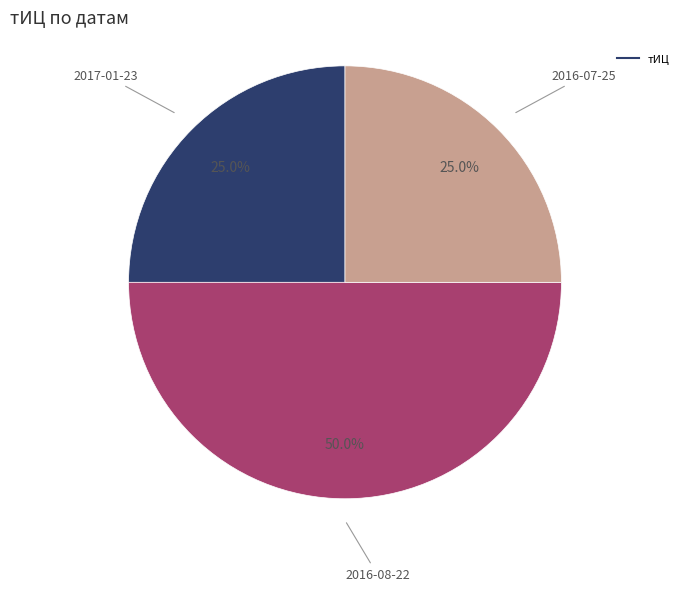

Is there a majority slice in this chart?

No